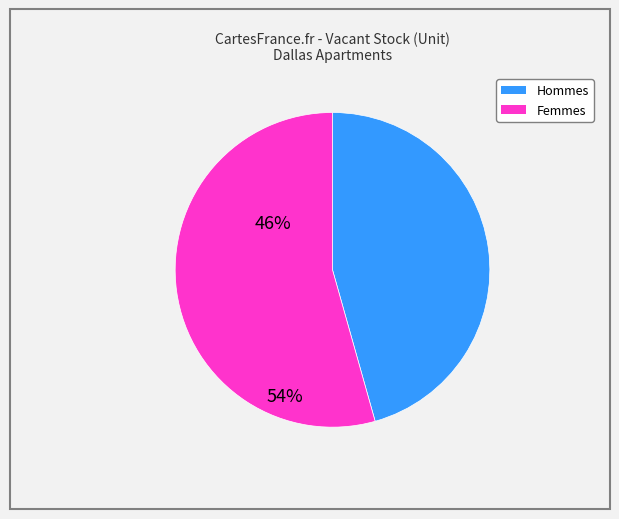

Count the number of slices in the pie.

2